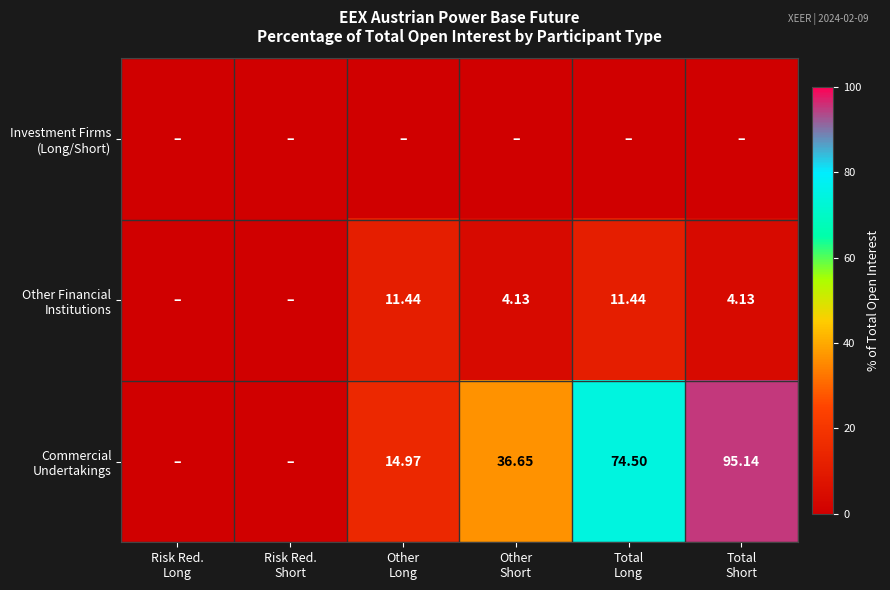

Which has a higher value, Total
Long or Risk Red.
Short?

Total
Long